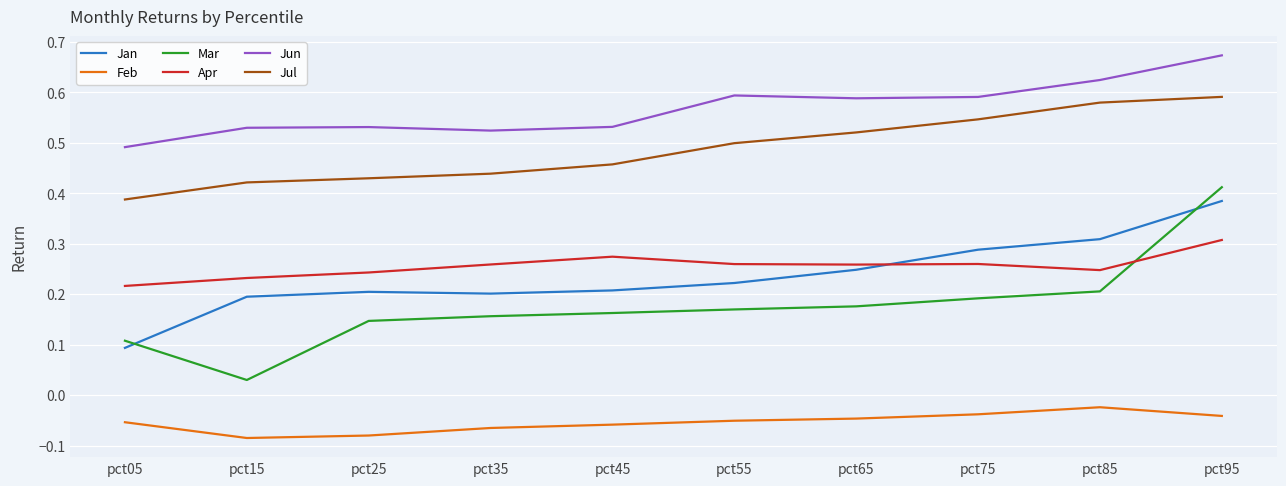

Where is Jul nearest to the value 0?

pct05